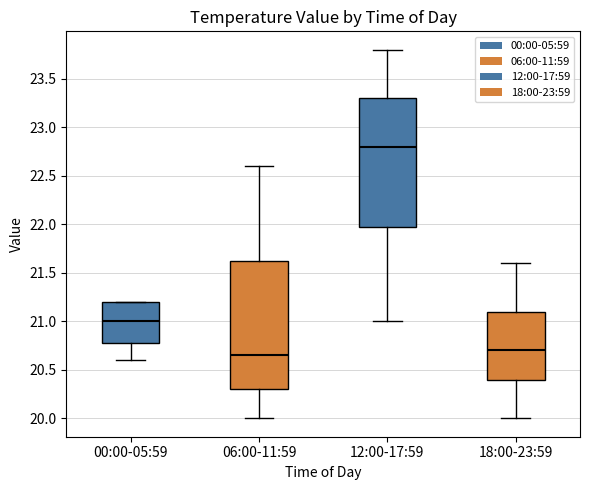

Reading left to right, transcribe this box plot: for each box, give where its median line is, the range the box spans, and where its two whiskers end, as read against the y-axis. The values are not printed on the chart, so give them approximately, as read against the axis.

00:00-05:59: median 21.00, box 20.80 to 21.20, whiskers 20.60 to 21.20
06:00-11:59: median 20.65, box 20.30 to 21.65, whiskers 20.00 to 22.60
12:00-17:59: median 22.80, box 22.00 to 23.30, whiskers 21.00 to 23.80
18:00-23:59: median 20.70, box 20.40 to 21.10, whiskers 20.00 to 21.60